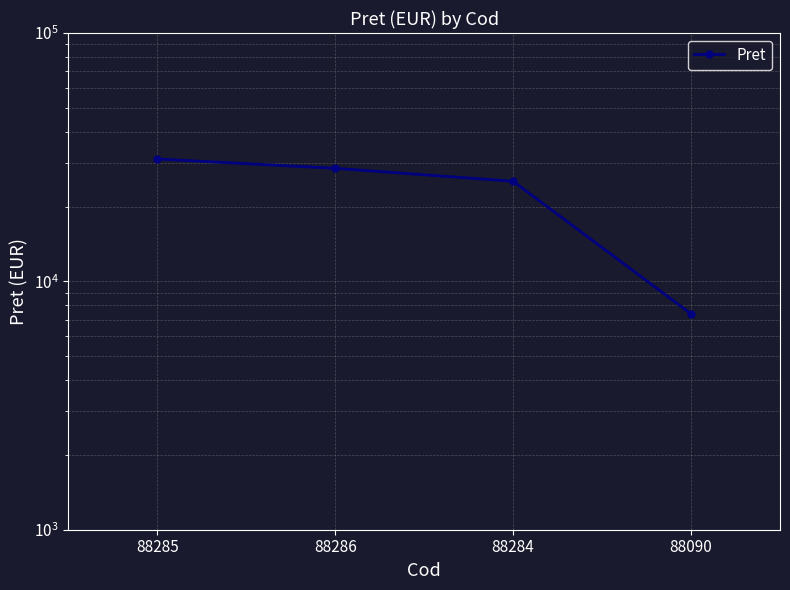

Reading left to right, what are all the values shown in this chart?

31100	28525	25300	7400